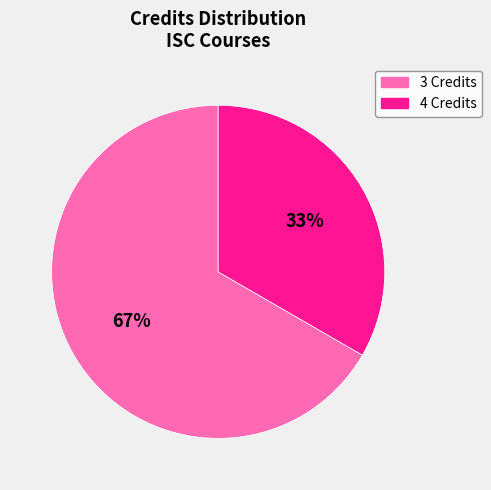

What percentage is the 3 Credits slice, to the nearest percent?

67%